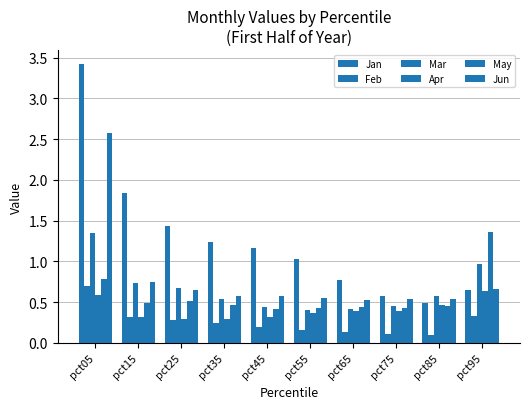

What is the smallest value displayed?

0.1